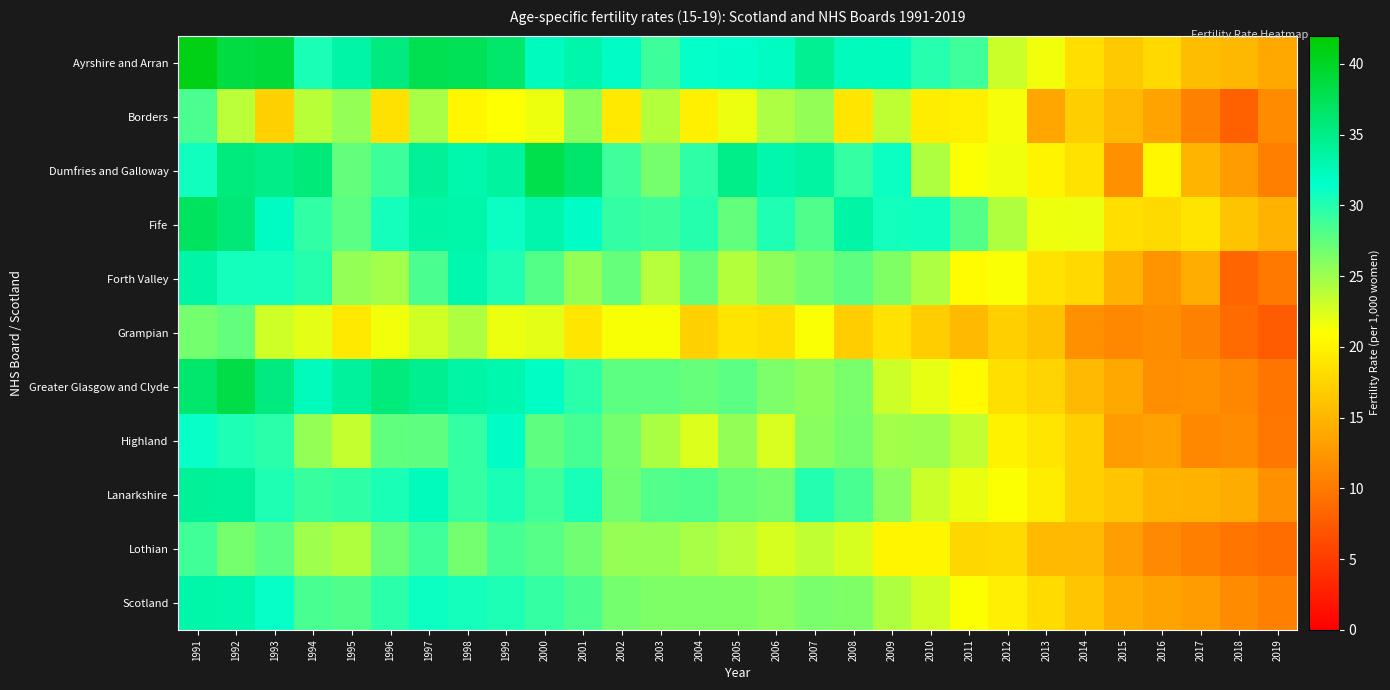

Which series has the largest total across all categories?

Ayrshire and Arran